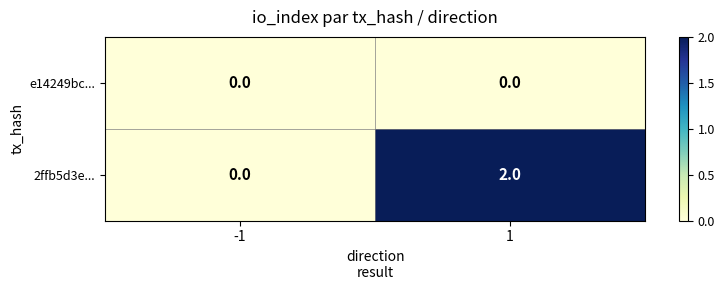

Reading right to left, what are all the values shown in this chart?

e14249bc...: 0	0
2ffb5d3e...: 2	0